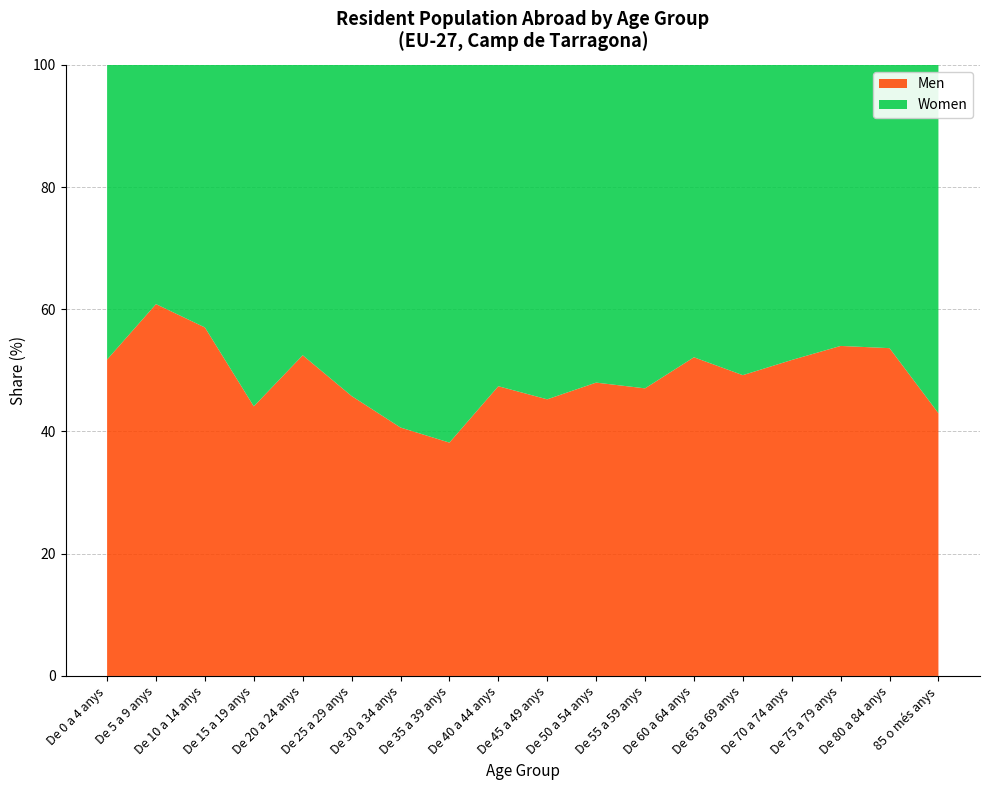

Reading left to right, transcribe all the data shown in this chart.

Men: De 0 a 4 anys=73	De 5 a 9 anys=101	De 10 a 14 anys=69	De 15 a 19 anys=45	De 20 a 24 anys=53	De 25 a 29 anys=71	De 30 a 34 anys=100	De 35 a 39 anys=105	De 40 a 44 anys=128	De 45 a 49 anys=86	De 50 a 54 anys=72	De 55 a 59 anys=64	De 60 a 64 anys=73	De 65 a 69 anys=63	De 70 a 74 anys=76	De 75 a 79 anys=81	De 80 a 84 anys=59	85 o més anys=46
Women: De 0 a 4 anys=68	De 5 a 9 anys=65	De 10 a 14 anys=52	De 15 a 19 anys=57	De 20 a 24 anys=48	De 25 a 29 anys=84	De 30 a 34 anys=146	De 35 a 39 anys=170	De 40 a 44 anys=142	De 45 a 49 anys=104	De 50 a 54 anys=78	De 55 a 59 anys=72	De 60 a 64 anys=67	De 65 a 69 anys=65	De 70 a 74 anys=71	De 75 a 79 anys=69	De 80 a 84 anys=51	85 o més anys=61